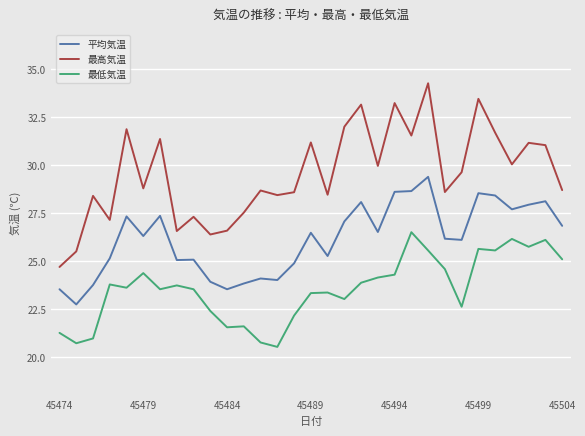

True or false: 最低気温 and 最高気温 cross at least once.

False